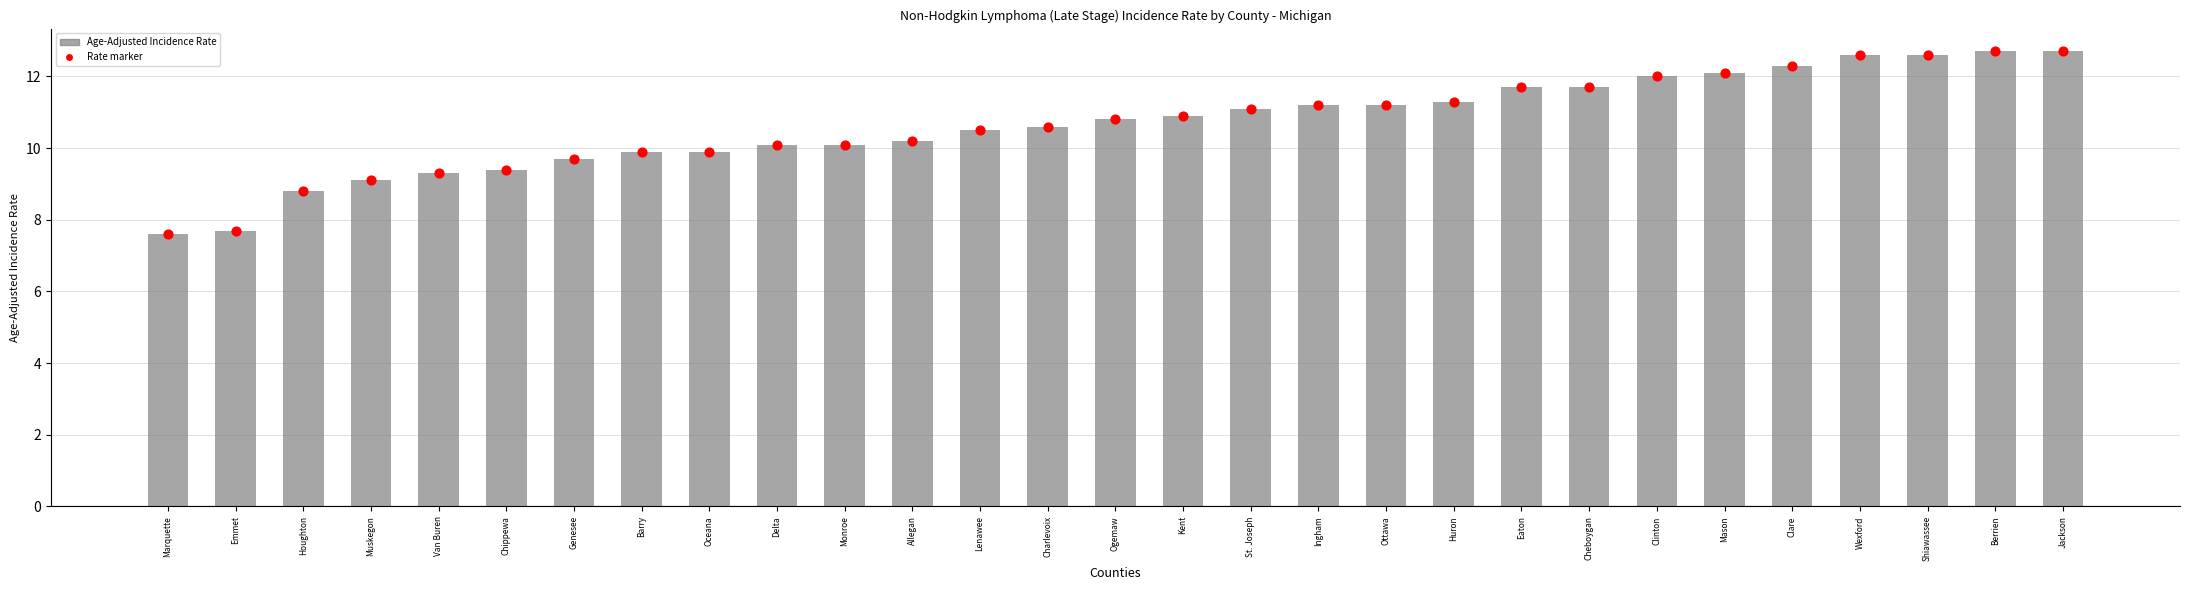

Which series reaches the minimum Y coordinate?

Age-Adjusted Incidence Rate